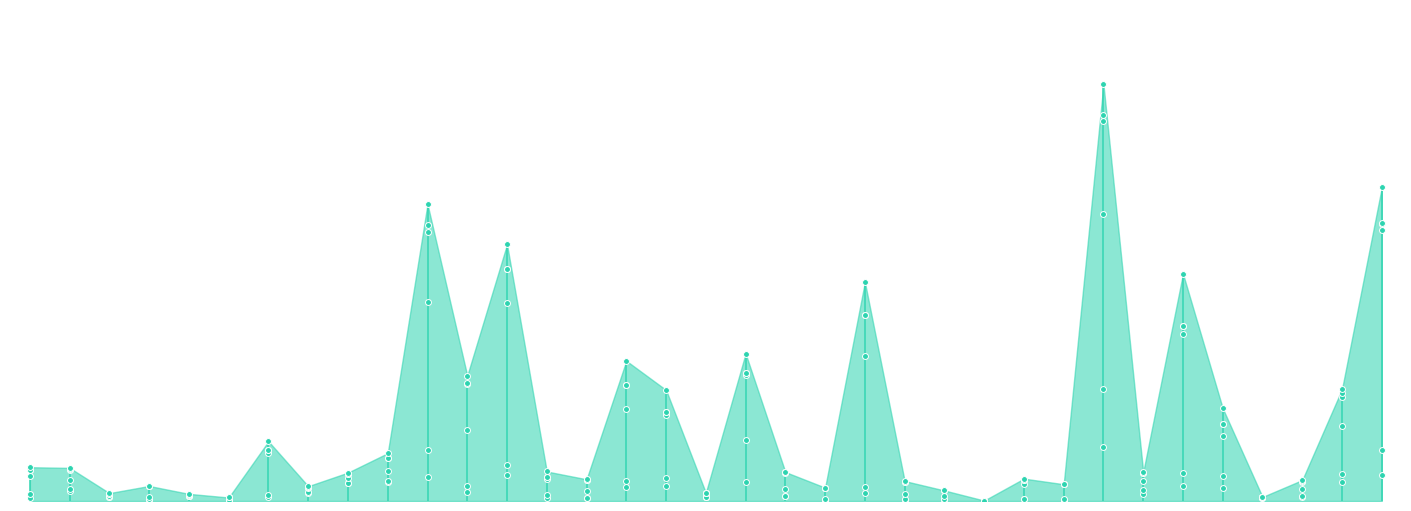

Which series has the largest total across all categories?

Women < 20 Yrs Medical